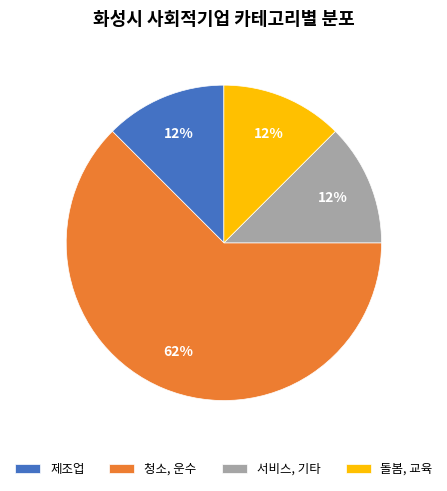

Is it true that 청소, 운수 is 51% of the pie?

False